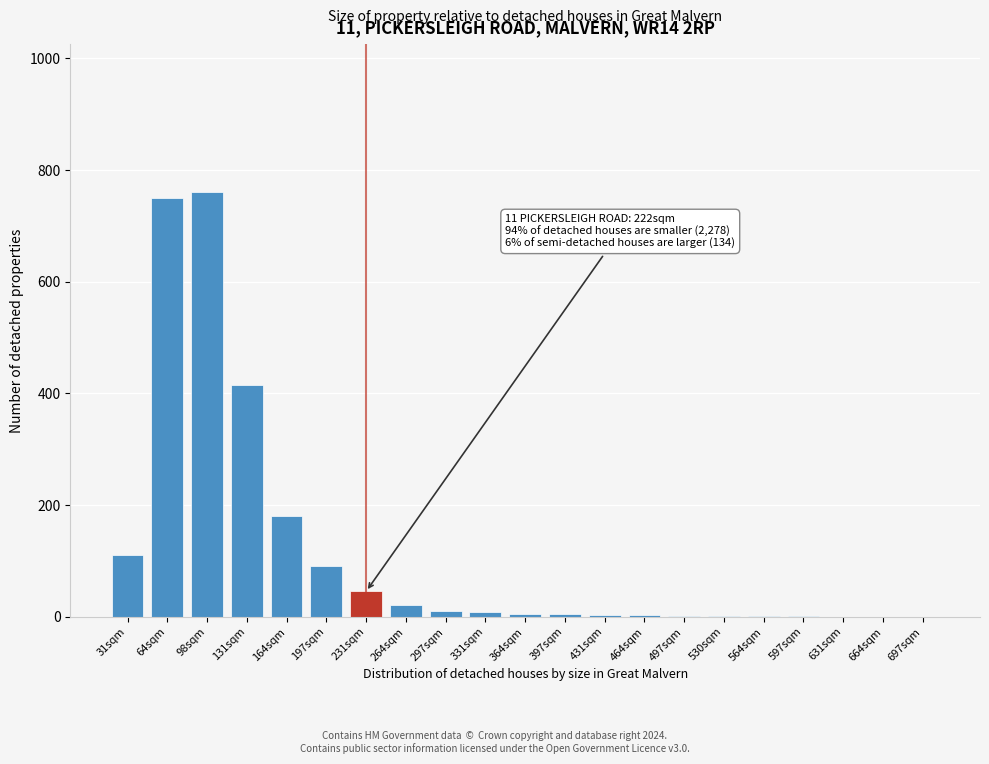

Where is the data nearest to the value 380?

131sqm